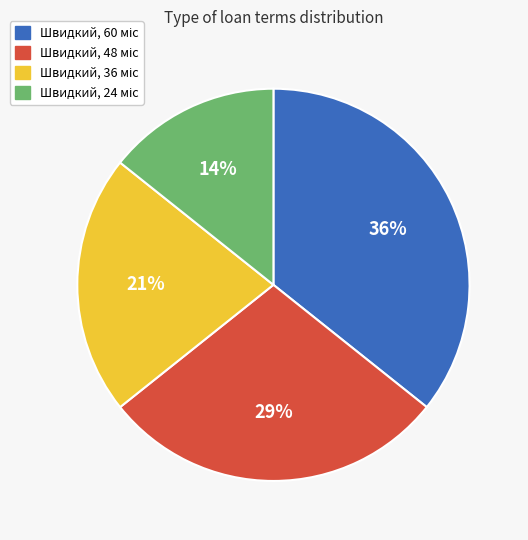

Does any single category account for the majority?

No